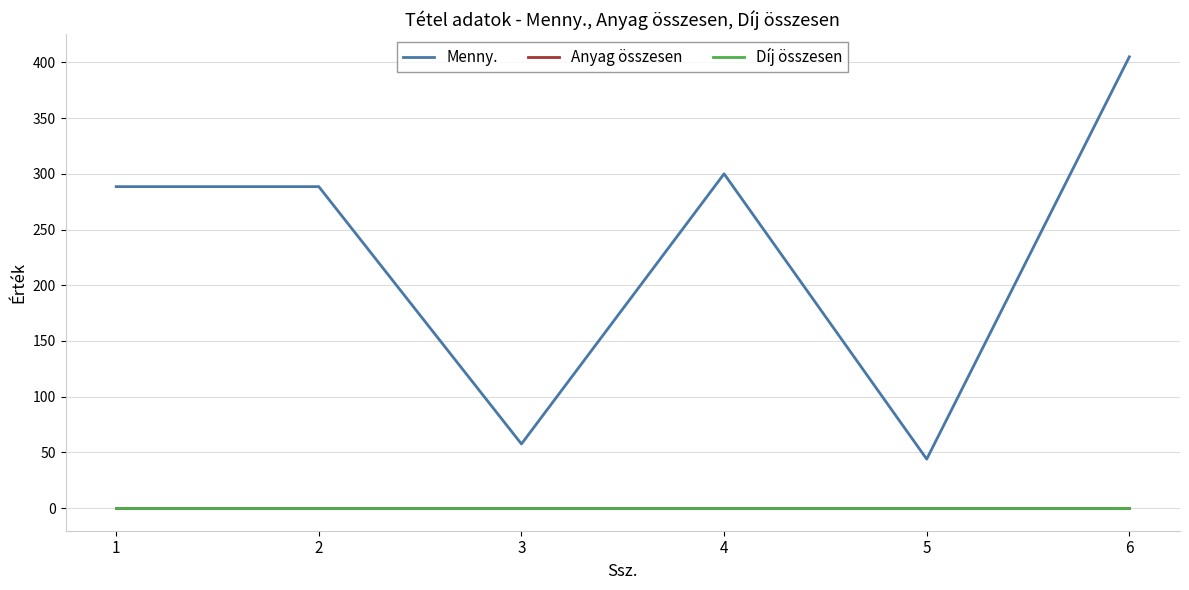

Reading left to right, transcribe all the data shown in this chart.

Menny.: 288.5	288.5	57.6	300.0	44.0	405.0
Anyag összesen: 0.0	0.0	0.0	0.0	0.0	0.0
Díj összesen: 0.0	0.0	0.0	0.0	0.0	0.0